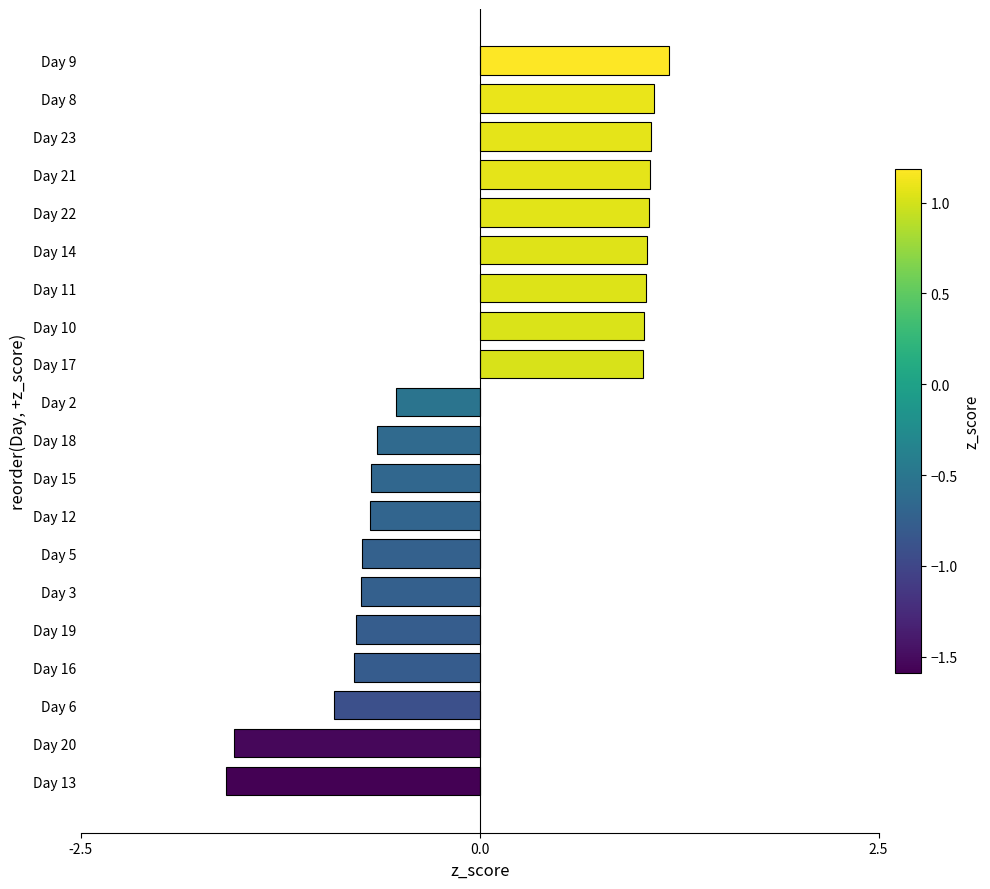

What value does the data have at Day 14?

1.1